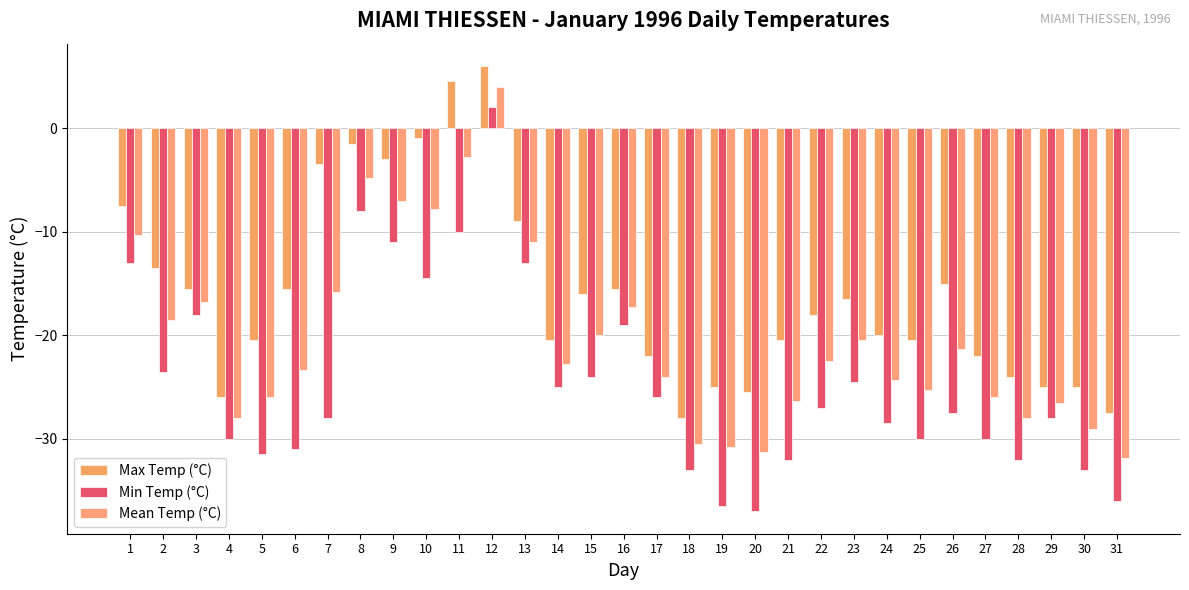

Which series changed the most between 5 and 12?

Min Temp (°C)